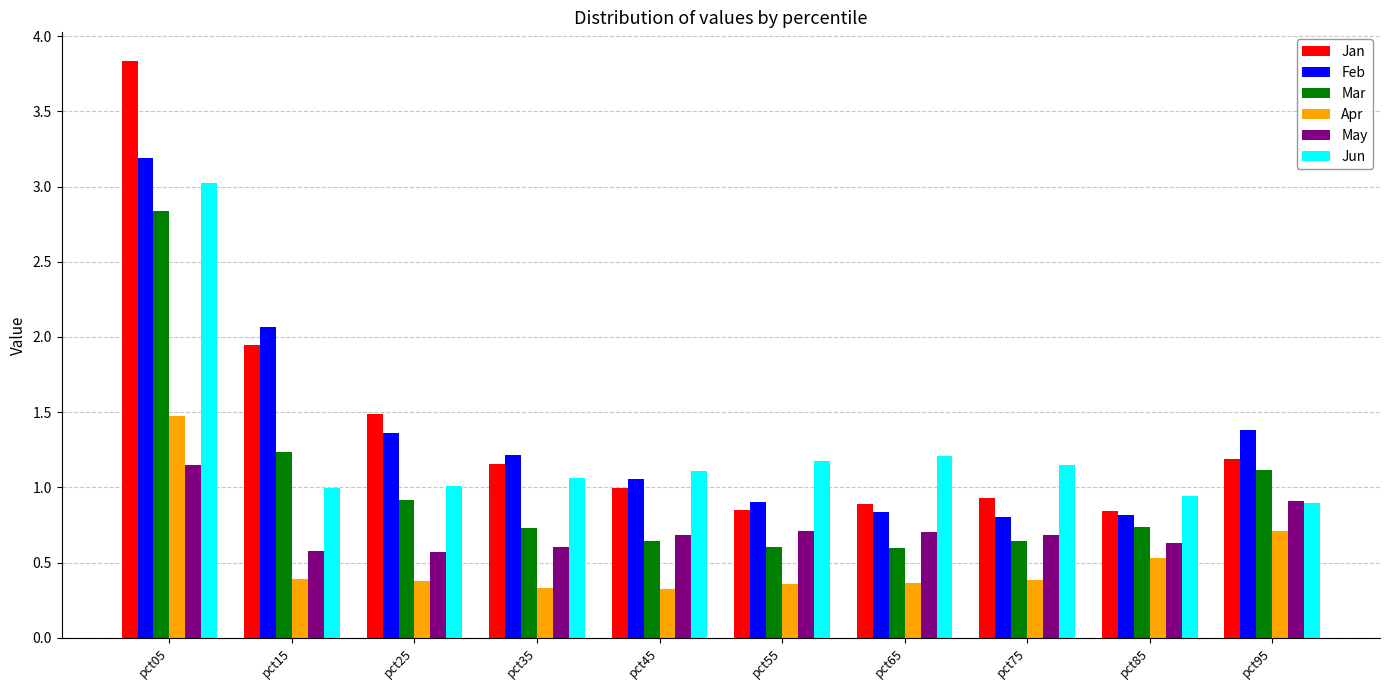

What is the sum of the Feb values at pct35 and pct15?

3.3